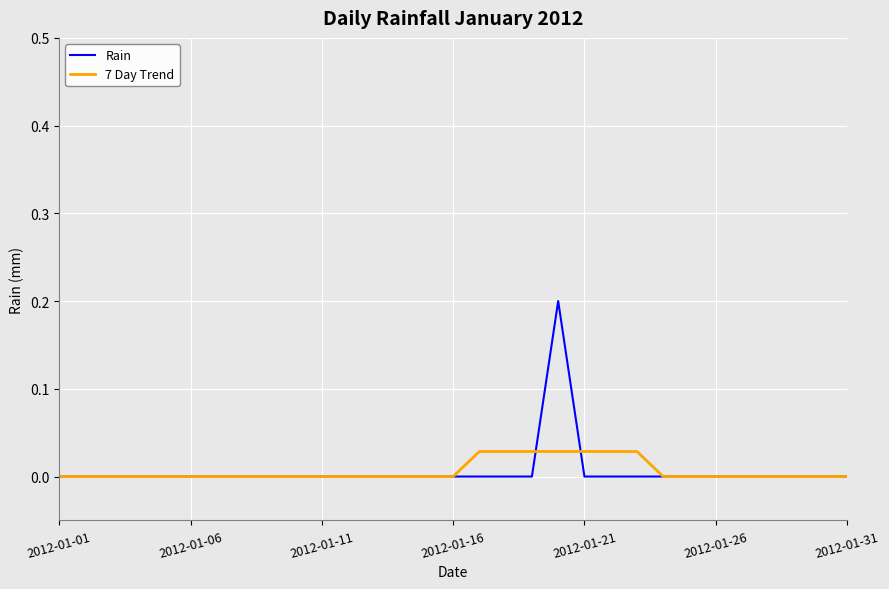

What are all the series names shown in the legend?

Rain, 7 Day Trend